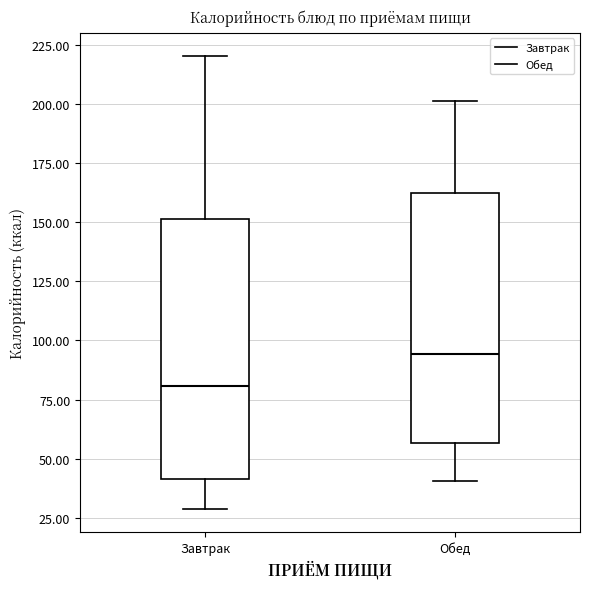

Reading left to right, transcribe this box plot: for each box, give where its median line is, the range the box spans, and where its two whiskers end, as read against the y-axis. The values are not printed on the chart, so give them approximately, as read against the axis.

Завтрак: median 80, box 40 to 150, whiskers 30 to 220
Обед: median 95, box 55 to 160, whiskers 40 to 200